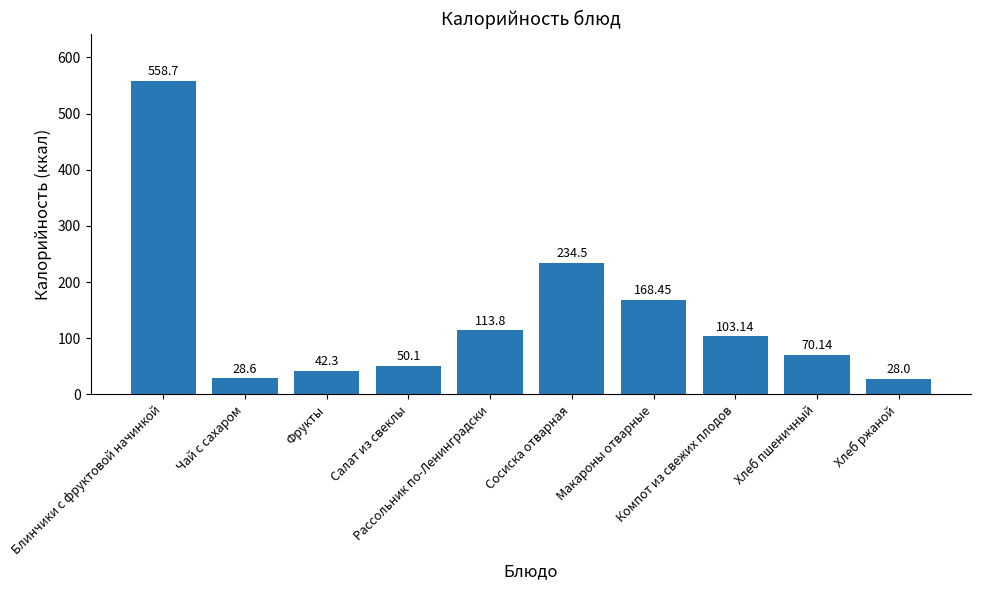

Where is the data nearest to the value 293?

Сосиска отварная